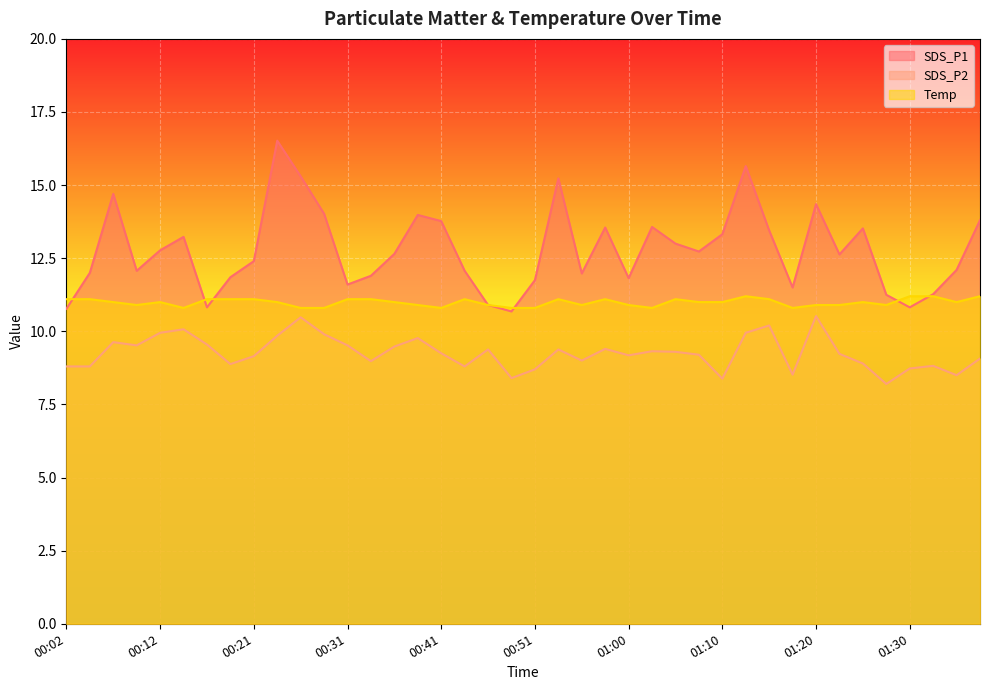

What is the value of the SDS_P2 point at the 27th from the left?

9.3